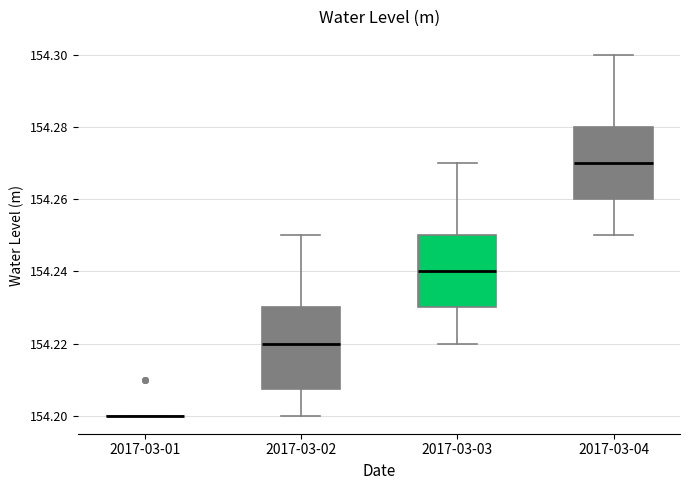

Reading left to right, read every box against the y-axis: the position of its median line, the range the box covers, and the ends of its whiskers. The values are not printed on the chart, so give them approximately, as read against the axis.

2017-03-01: box collapsed to a line at 154.200, whiskers 154.200 to 154.200
2017-03-02: median 154.220, box 154.208 to 154.230, whiskers 154.200 to 154.250
2017-03-03: median 154.240, box 154.230 to 154.250, whiskers 154.220 to 154.270
2017-03-04: median 154.270, box 154.260 to 154.280, whiskers 154.250 to 154.300